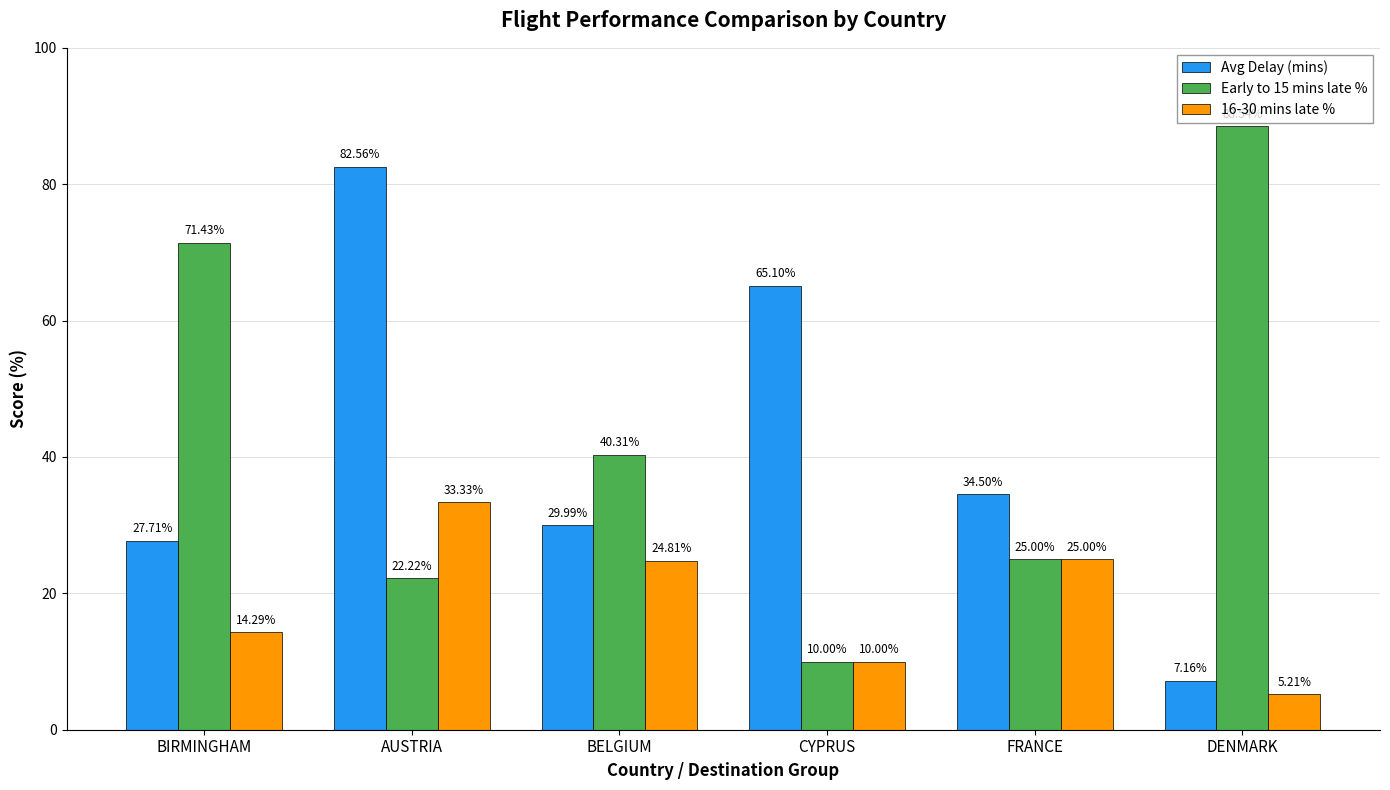

At which category does the chart reach its peak across all series?

DENMARK